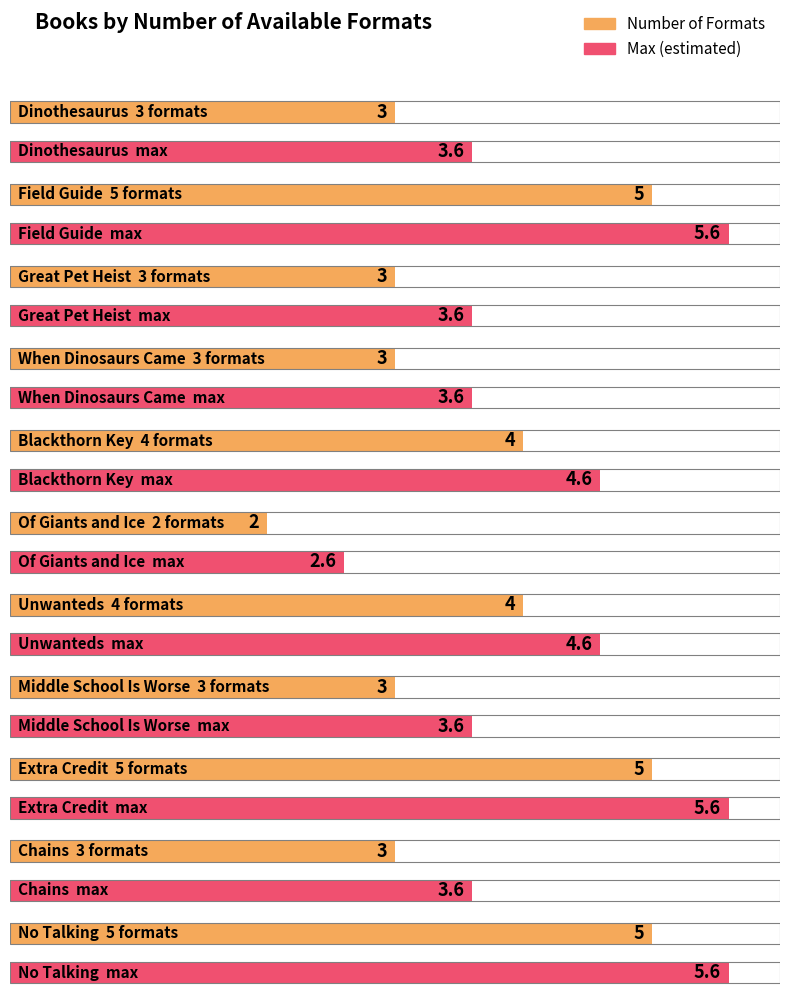

What is the difference between the second highest and second lowest values?

2